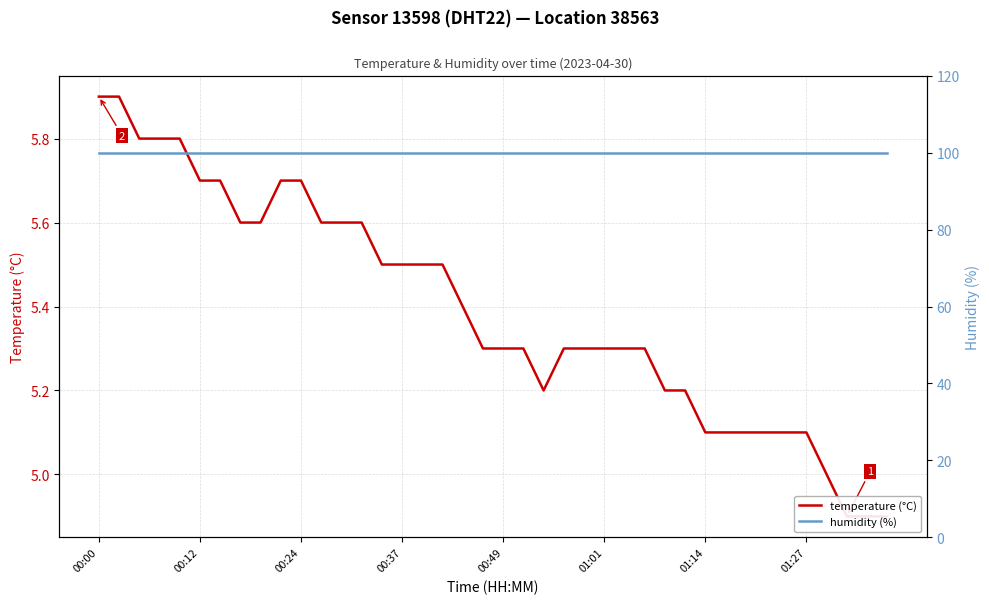

What is the average value of the temperature (°C) series?

5.4